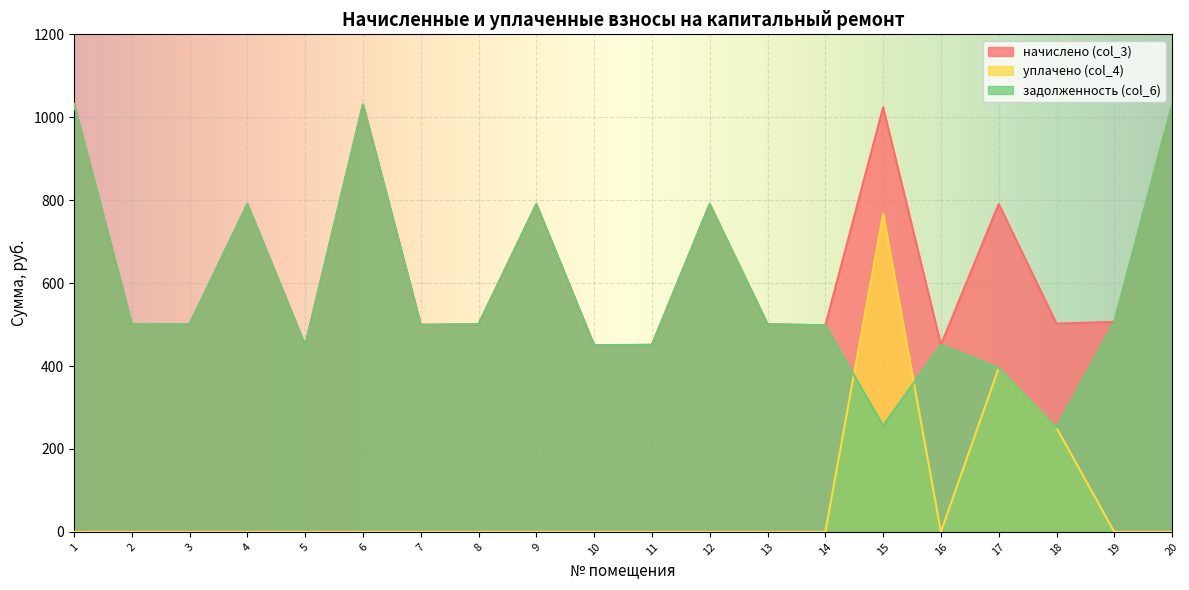

What is the value of the уплачено (col_4) point at the 15th from the left?

768.0